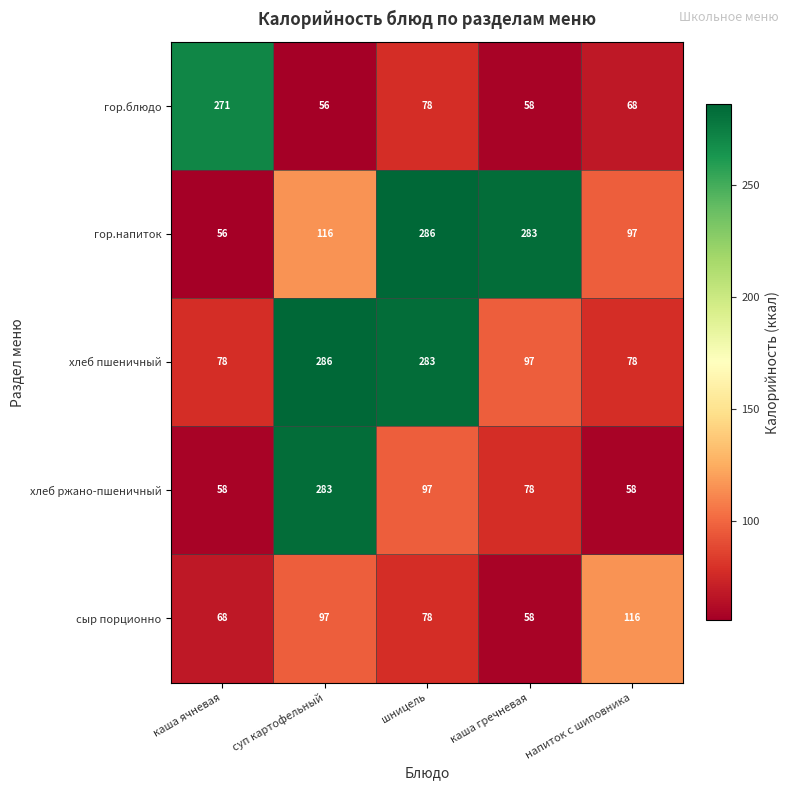

At суп картофельный, list the series in order from smallest to largest.

гор.блюдо, сыр порционно, гор.напиток, хлеб ржано-пшеничный, хлеб пшеничный